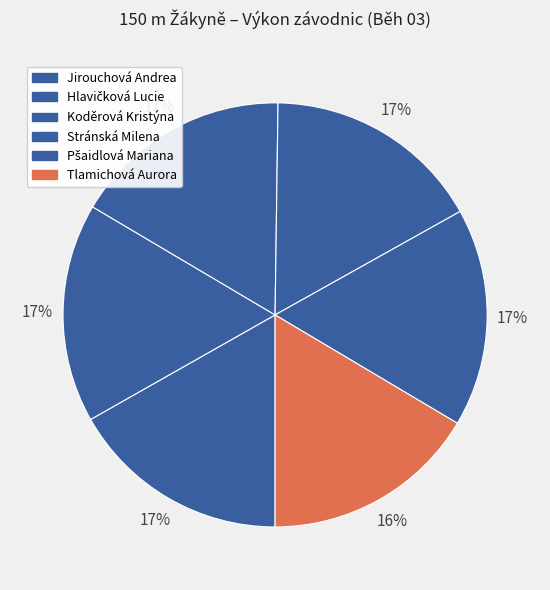

How many segments does this pie chart have?

6